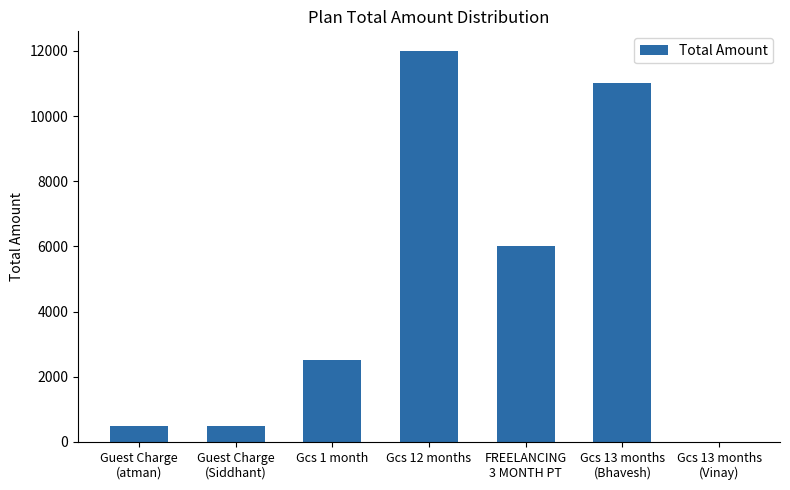

What is the greatest value displayed?

12000